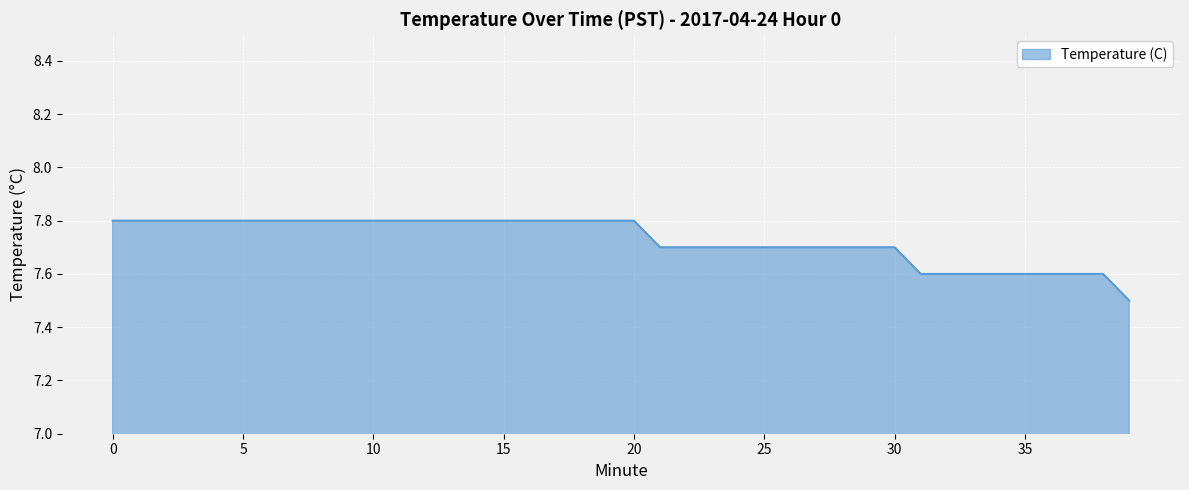

What is the minimum value shown in the chart?

7.5